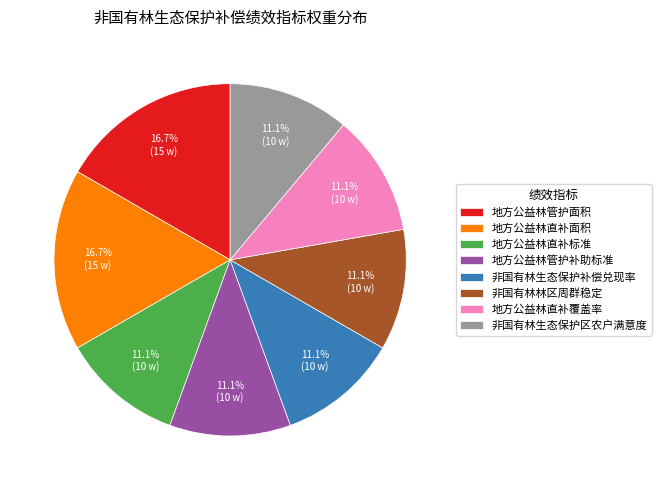

To the nearest percent, what is the average slice percentage?

12%